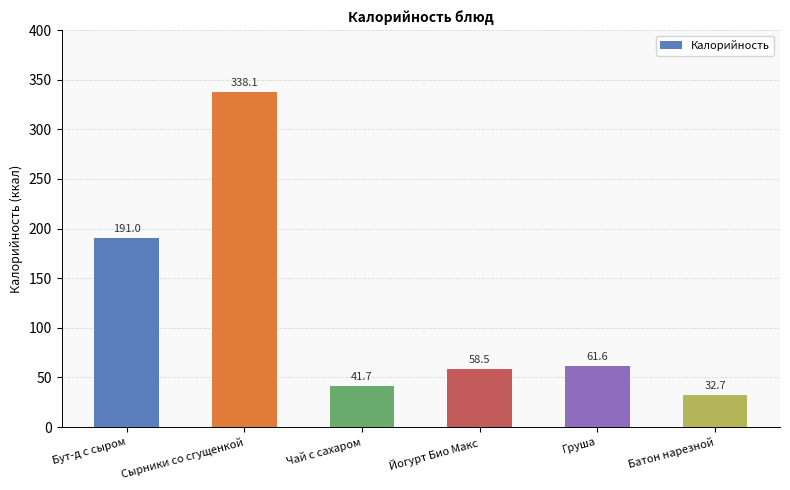

What is the average value?

120.6